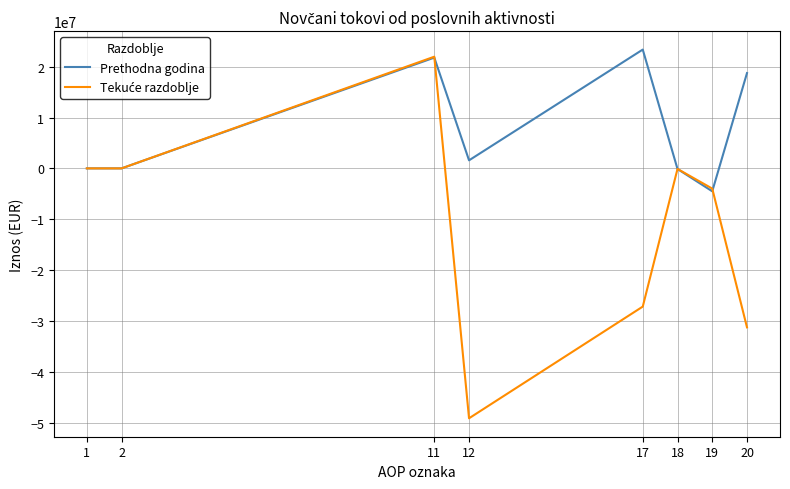

How many distinct data groups are displayed?

2